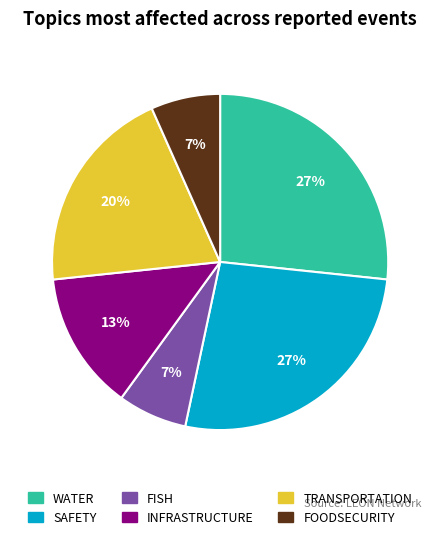

Is it true that FISH is 1% of the pie?

False